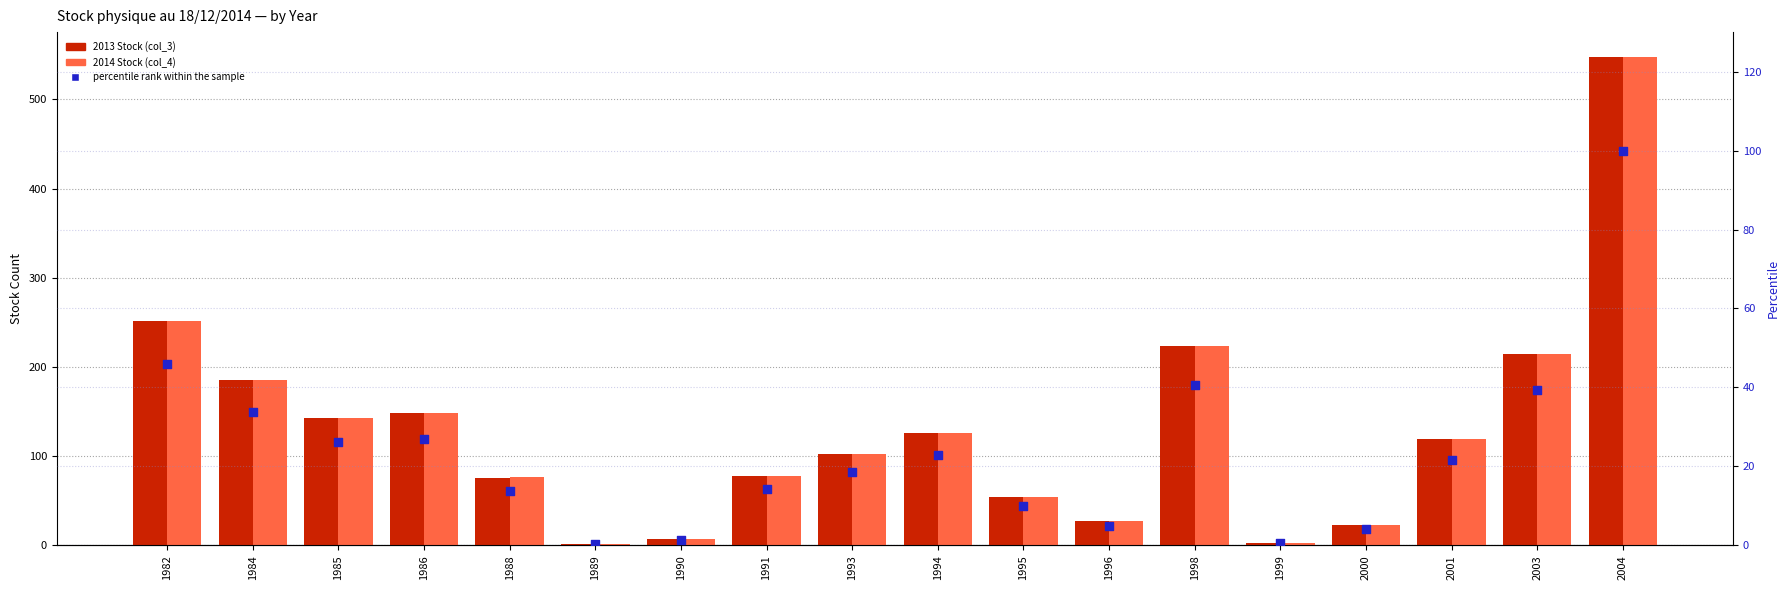

At how many categories does at least one series exceed 366?

1